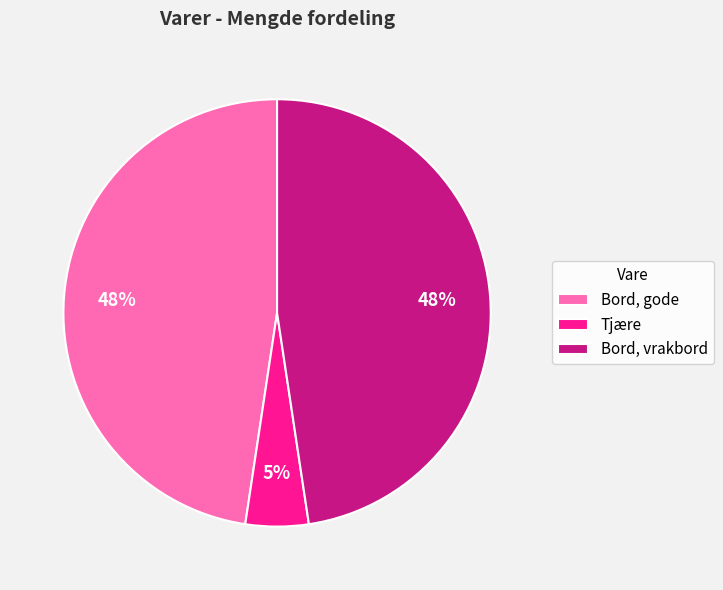

Is the sum of Bord, vrakbord and Bord, gode greater than half?

Yes